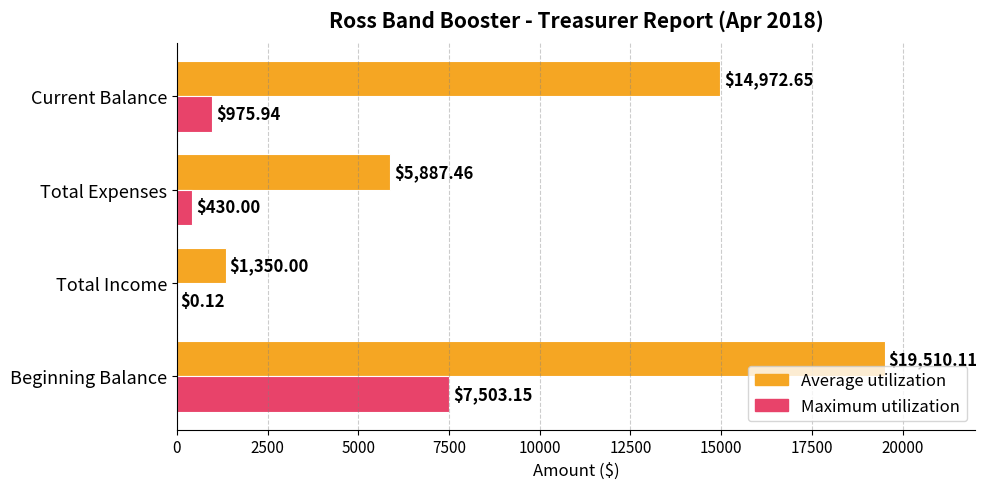

What is the sum of all Maximum utilization values?

8909.2